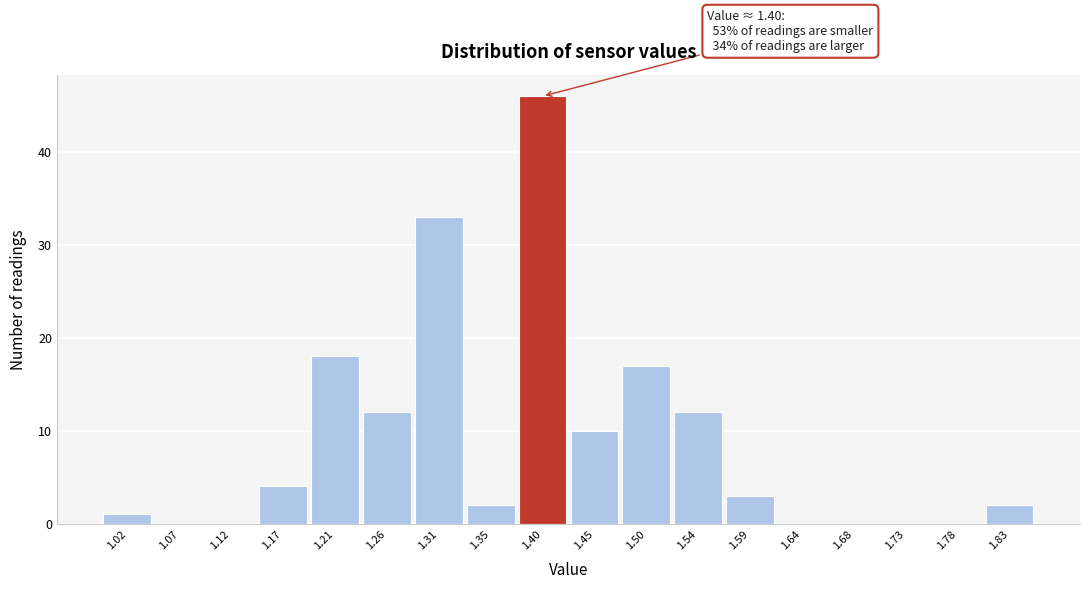

Which range on the x-axis has the tallest bar?

1.380 to 1.425